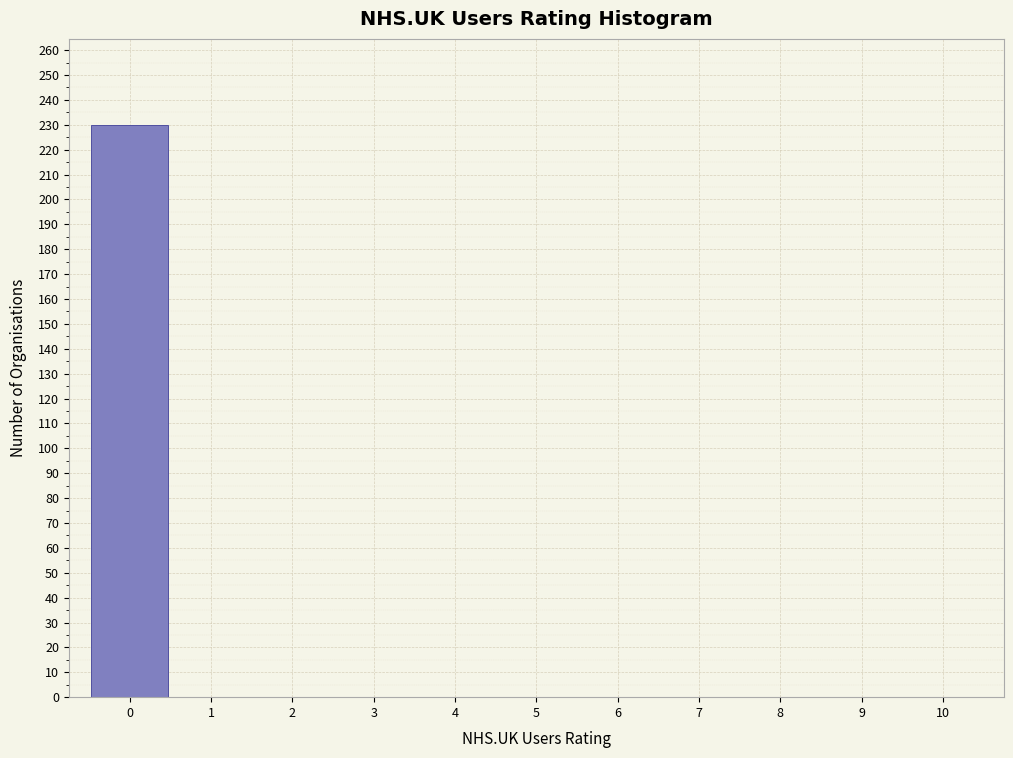

Reading left to right, list every bar in this chart as the range it spans on the x-axis followed by its height. The values are not printed on the chart, so give them approximately, as read against the axis.

-0.5 to 0.5: 230
0.5 to 1.5: 0
1.5 to 2.5: 0
2.5 to 3.5: 0
3.5 to 4.5: 0
4.5 to 5.5: 0
5.5 to 6.5: 0
6.5 to 7.5: 0
7.5 to 8.5: 0
8.5 to 9.5: 0
9.5 to 10.5: 0